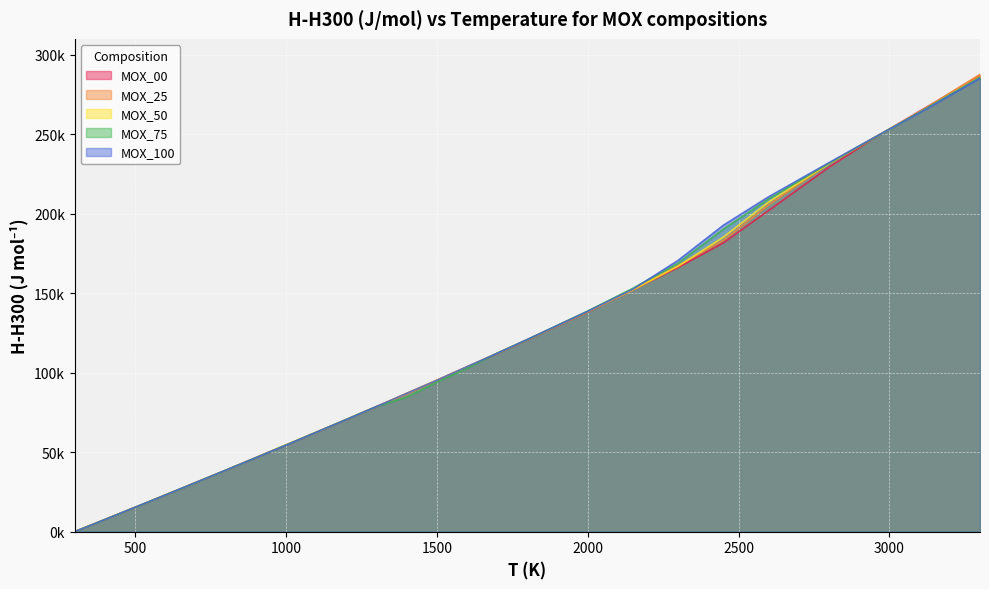

Which series has the largest range (max minus min)?

MOX_25